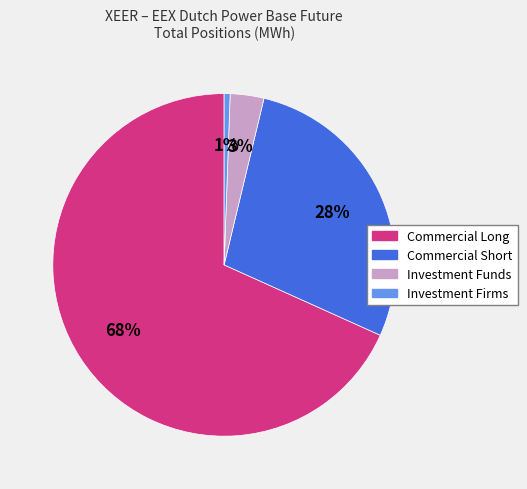

To the nearest percent, what percentage of the pie is Investment Funds?

3%